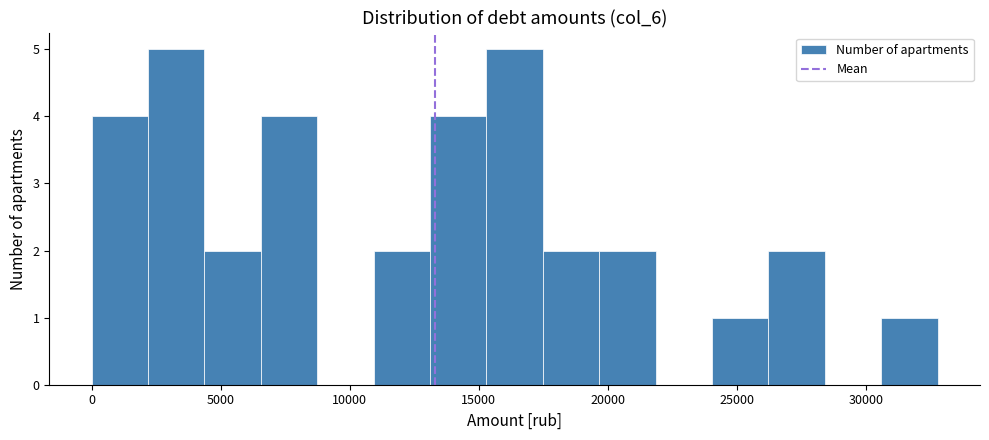

Reading left to right, list every bar in this chart as the range it spans on the x-axis followed by its height. Neither the bar edges nor the heights are printed on the chart, so give them approximately, as read against the axes.

0 to 2000: 4
2000 to 4500: 5
4500 to 6500: 2
6500 to 8500: 4
8500 to 11000: 0
11000 to 13000: 2
13000 to 15500: 4
15500 to 17500: 5
17500 to 19500: 2
19500 to 22000: 2
22000 to 24000: 0
24000 to 26000: 1
26000 to 28500: 2
28500 to 30500: 0
30500 to 33000: 1